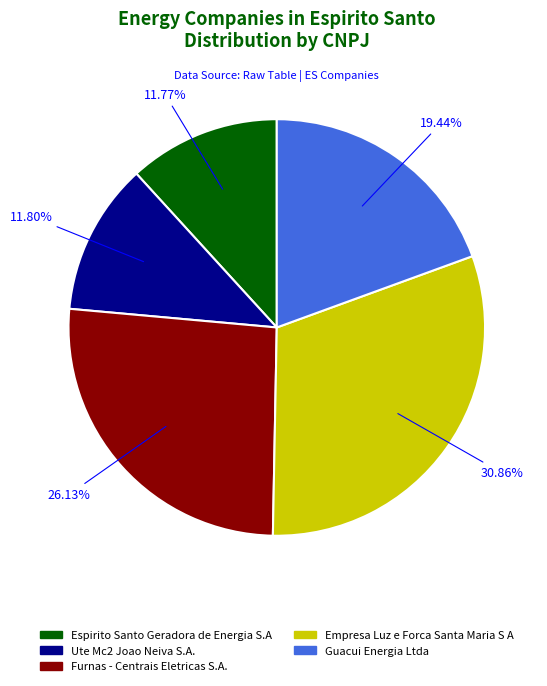

Which slice is the largest?

Empresa Luz e Forca Santa Maria S A